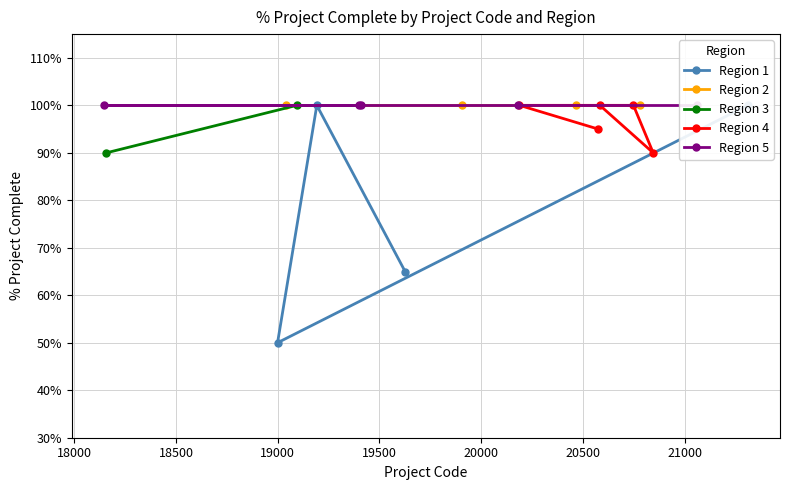

Rank the categories by value from highest to lowest.

1, 3, 4, 5, 6, 7, 8, 11, 12, 14, 15, 16, 17, 18, 19, 10, 9, 13, 0, 2